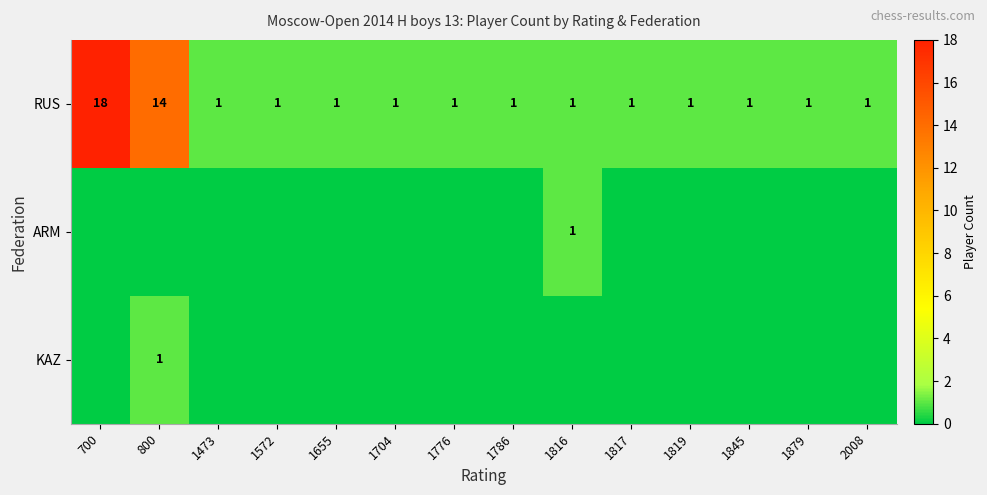

What is the maximum value shown in the chart?

18